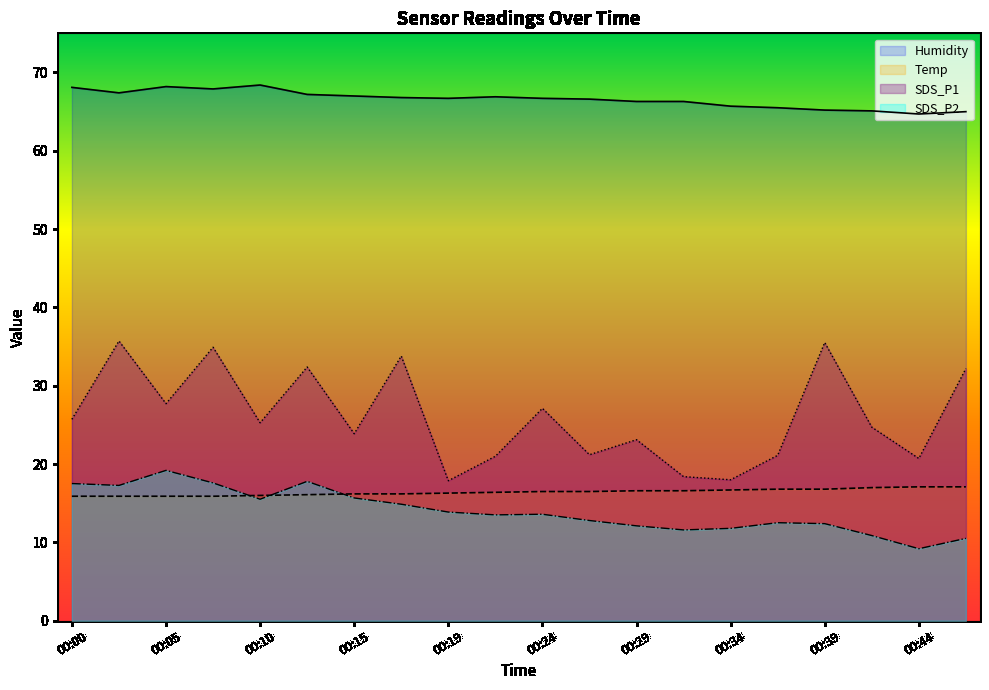

What are all the series names shown in the legend?

Humidity, Temp, SDS_P1, SDS_P2